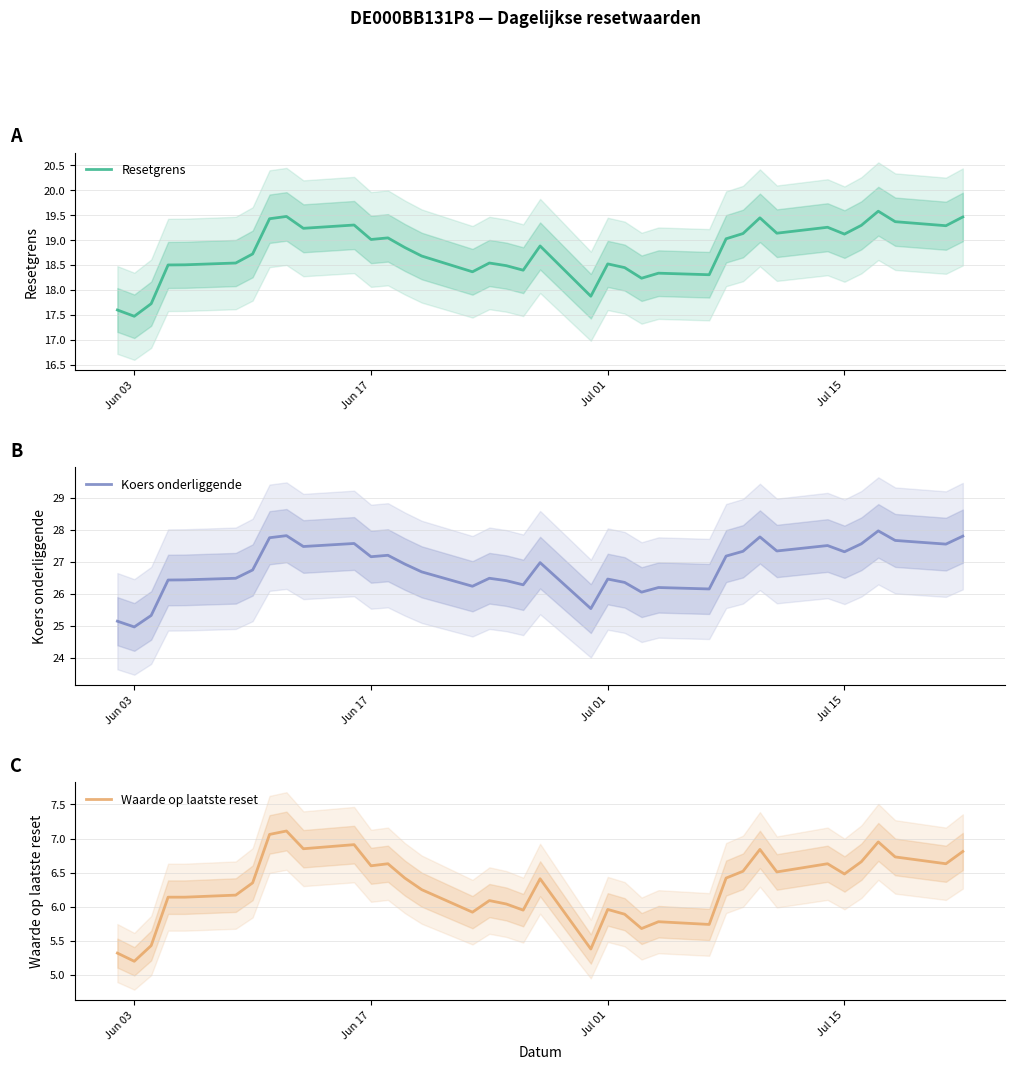

What is the difference between the maximum and minimum values in the Resetgrens series?

2.1